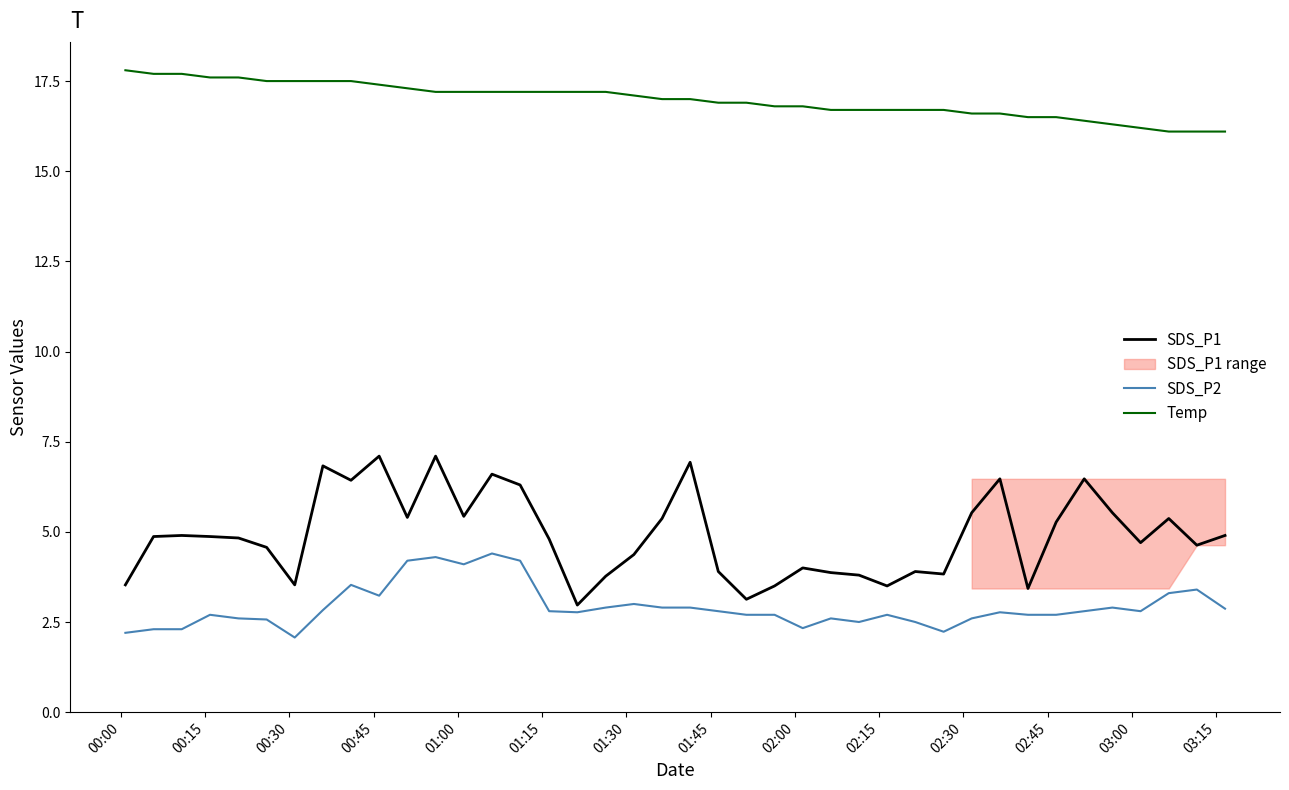

True or false: Temp and SDS_P1 cross at least once.

False